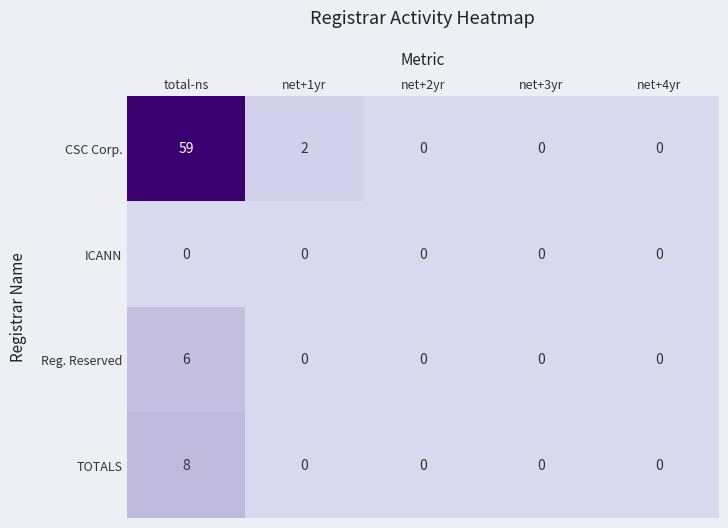

Count the number of categories in the chart.

5